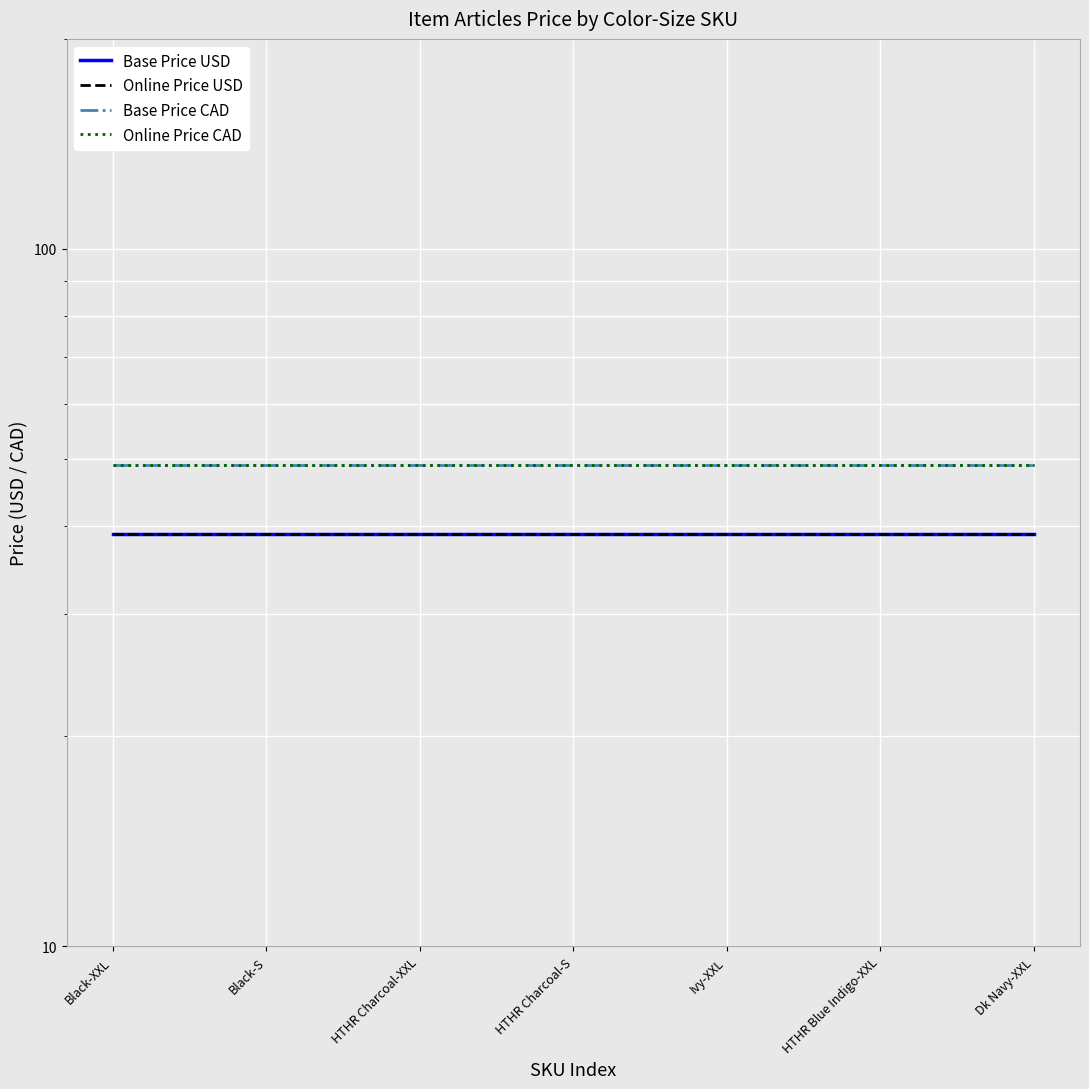

True or false: Online Price CAD has a value of 49 at 10.

True